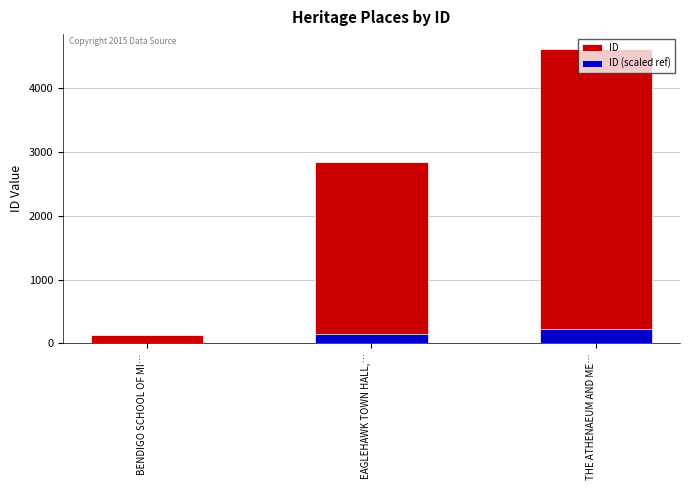

Which series has the largest range (max minus min)?

ID